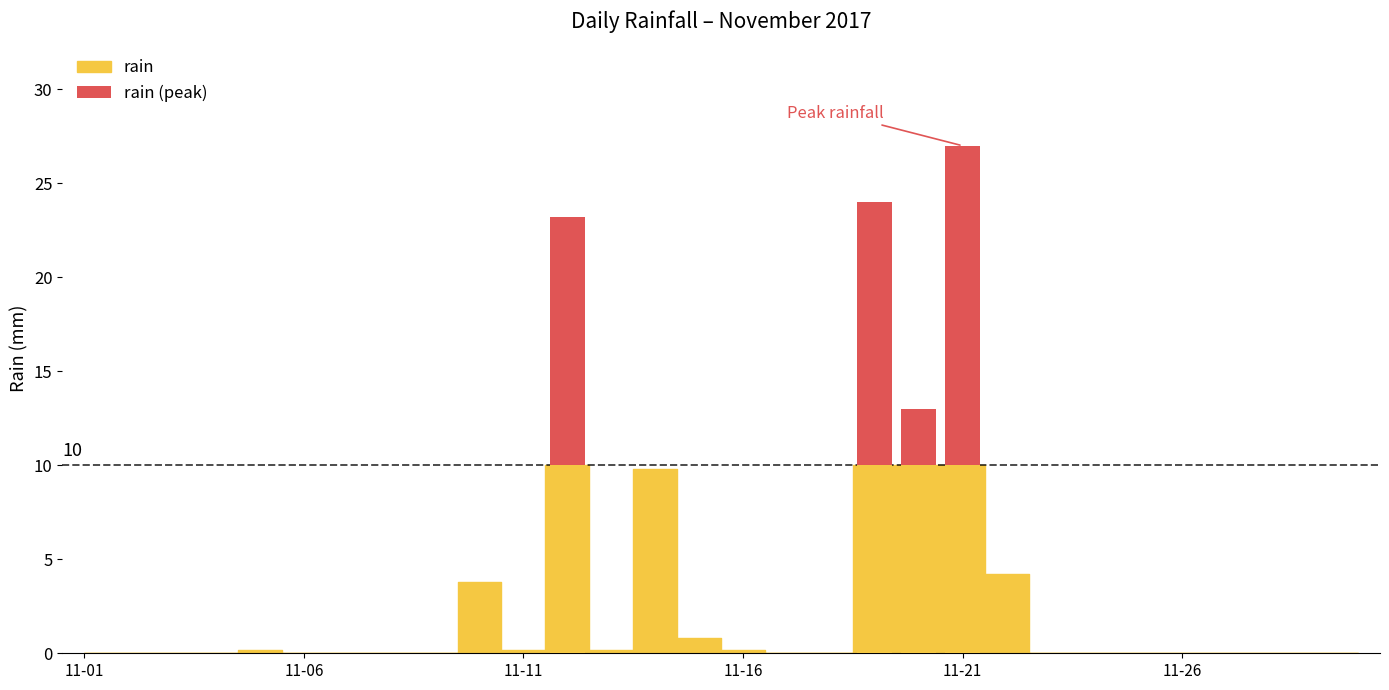

List the labels in order of value, largest first.

2017-11-21, 2017-11-19, 2017-11-12, 2017-11-20, 2017-11-14, 2017-11-22, 2017-11-10, 2017-11-15, 2017-11-05, 2017-11-11, 2017-11-13, 2017-11-16, 2017-11-01, 2017-11-02, 2017-11-03, 2017-11-04, 2017-11-06, 2017-11-07, 2017-11-08, 2017-11-09, 2017-11-17, 2017-11-18, 2017-11-23, 2017-11-24, 2017-11-25, 2017-11-26, 2017-11-27, 2017-11-28, 2017-11-29, 2017-11-30